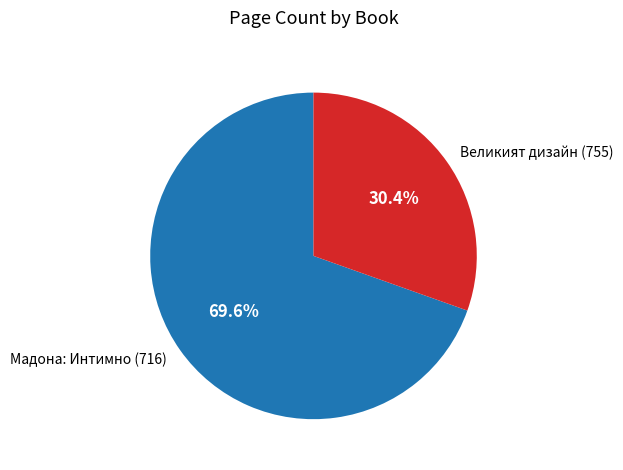

True or false: Великият дизайн (755) accounts for 16% of the total.

False